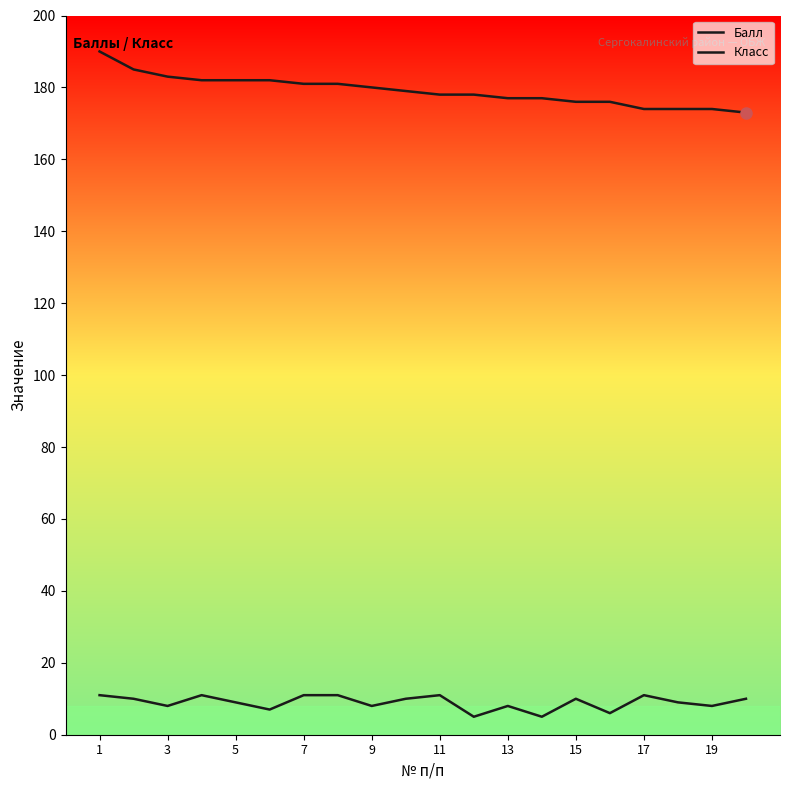

At how many categories does at least one series exceed 174?

16